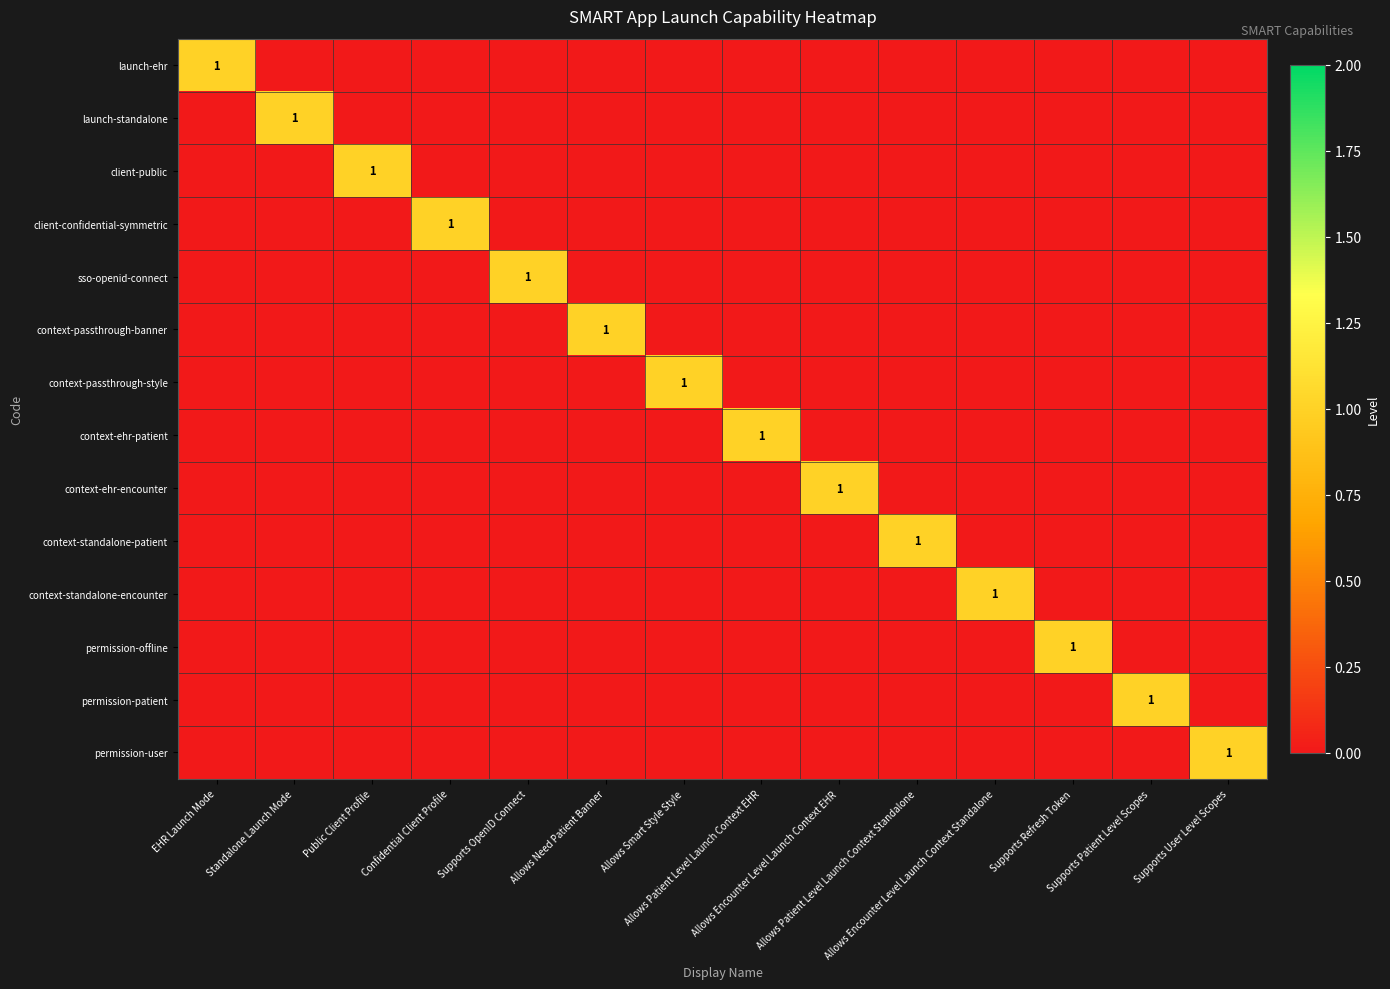

How many categories are shown in the chart?

14